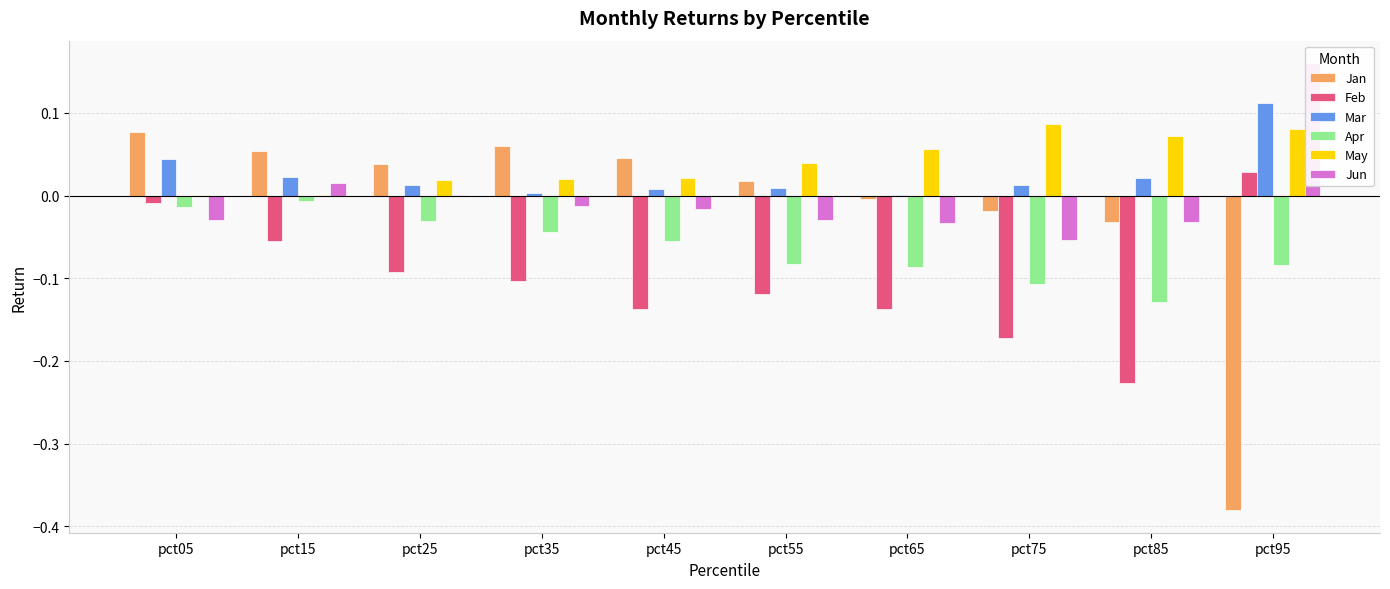

What are all the series names shown in the legend?

Jan, Feb, Mar, Apr, May, Jun